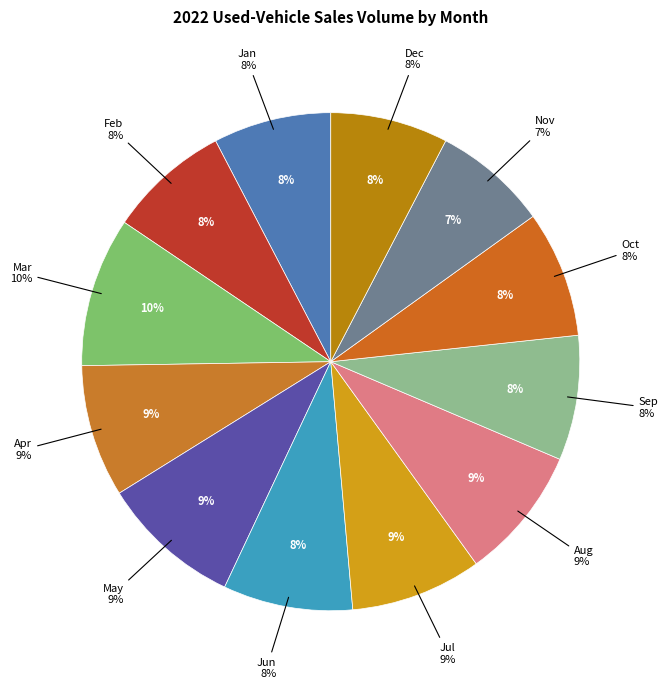

Which slice is the smallest?

Nov